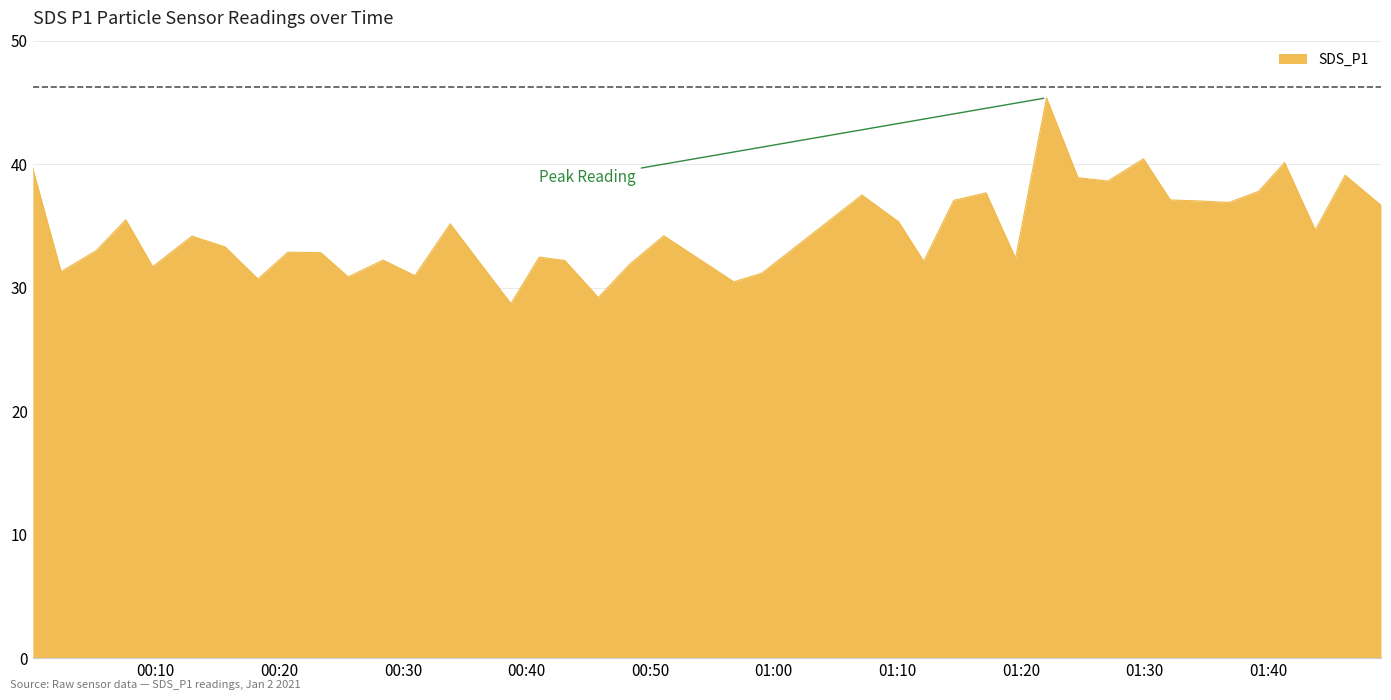

What is the difference between the maximum and minimum values?

16.7